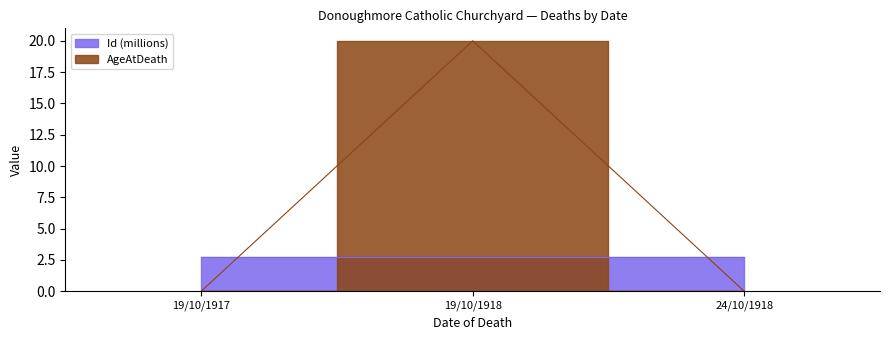

Is it true that AgeAtDeath equals 0.0 at 19/10/1917?

True